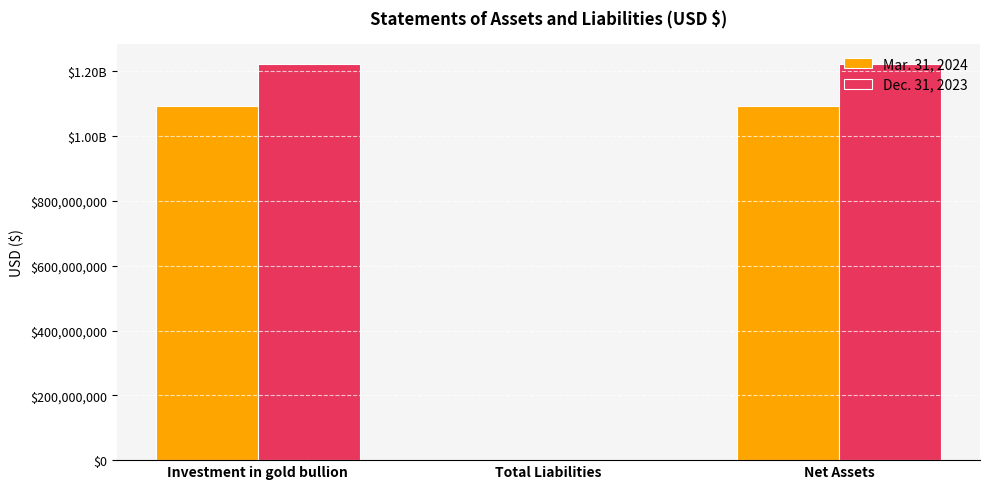

What is the approximate value of Mar. 31, 2024 at Total Liabilities, to the nearest 50?

62650